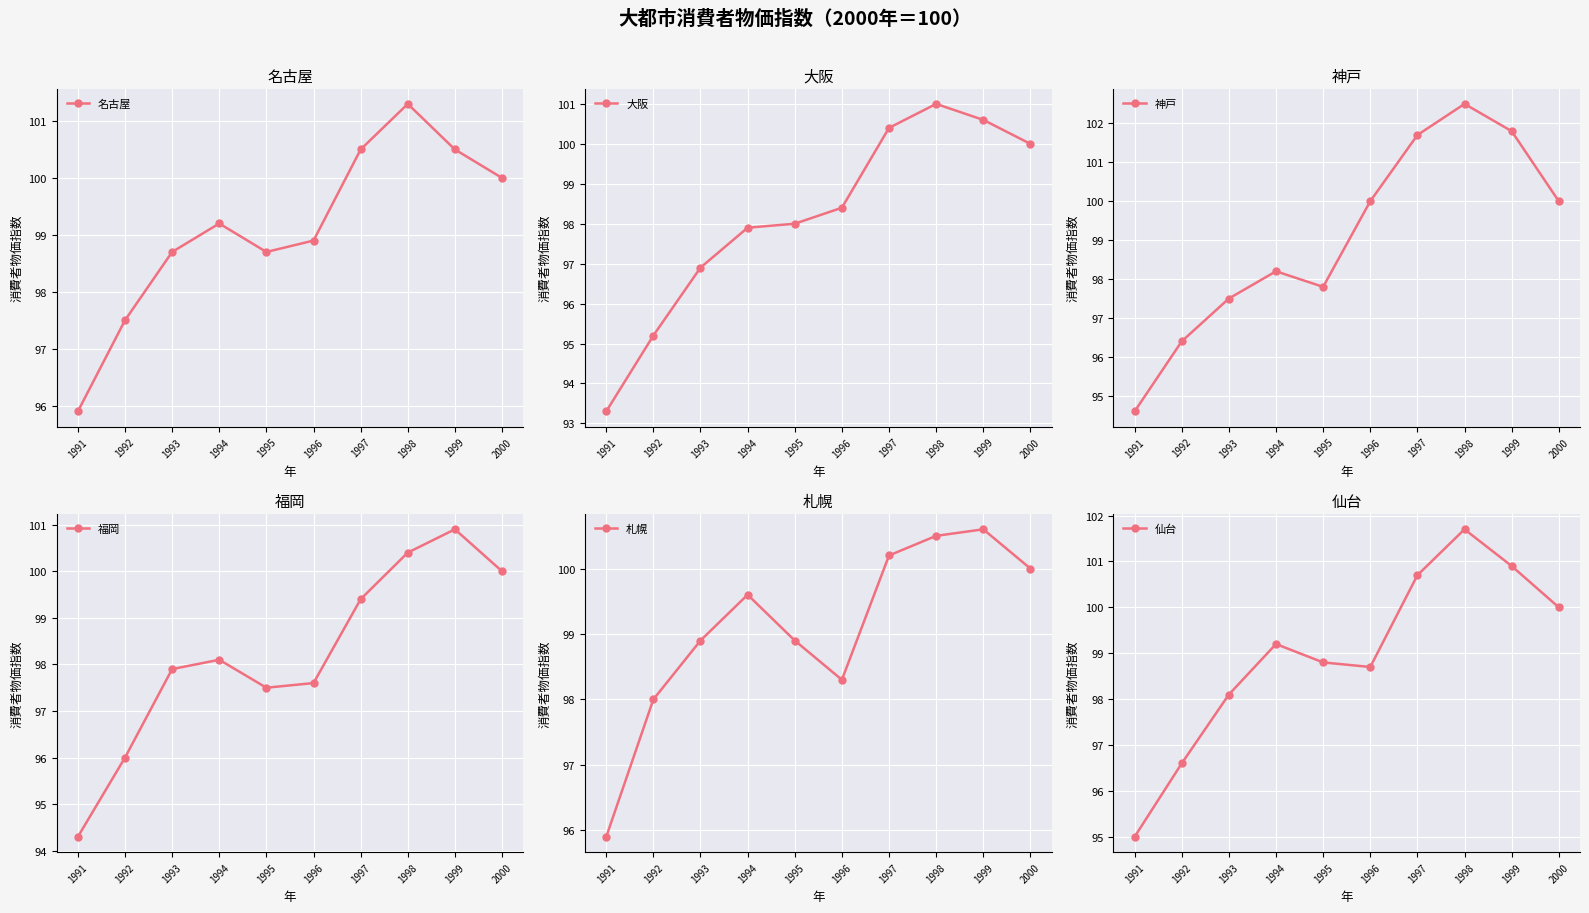

What are all the series names shown in the legend?

名古屋, 大阪, 神戸, 福岡, 札幌, 仙台